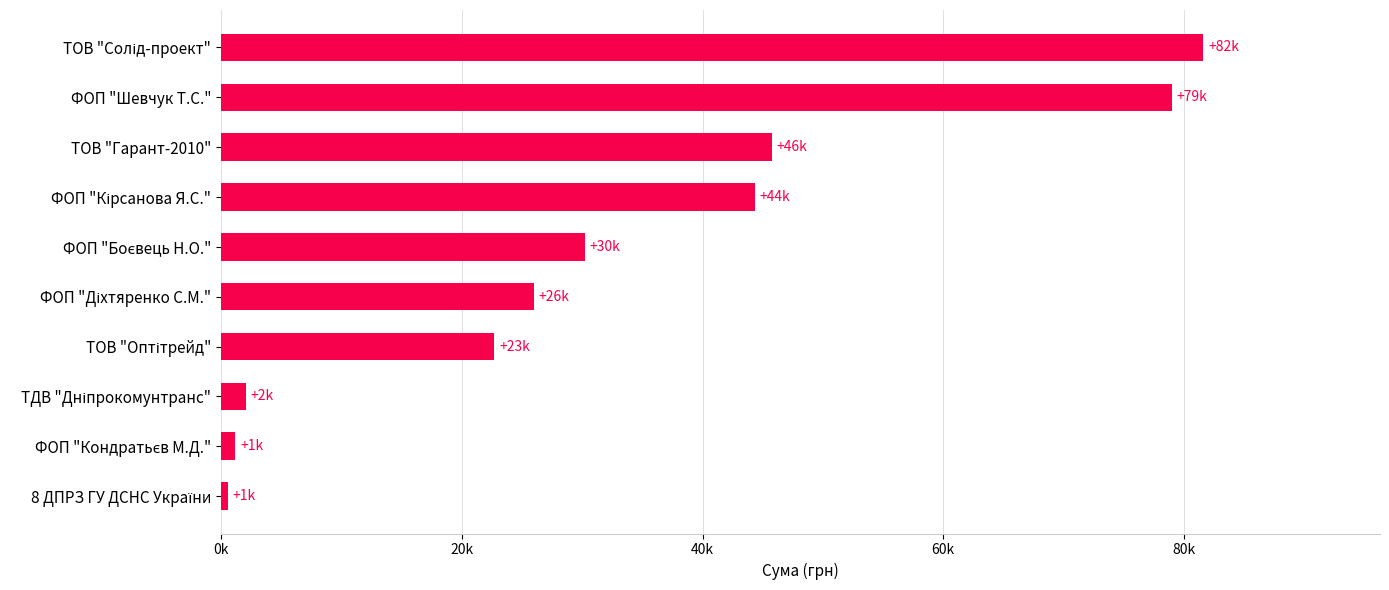

Are the bars horizontal?

Yes